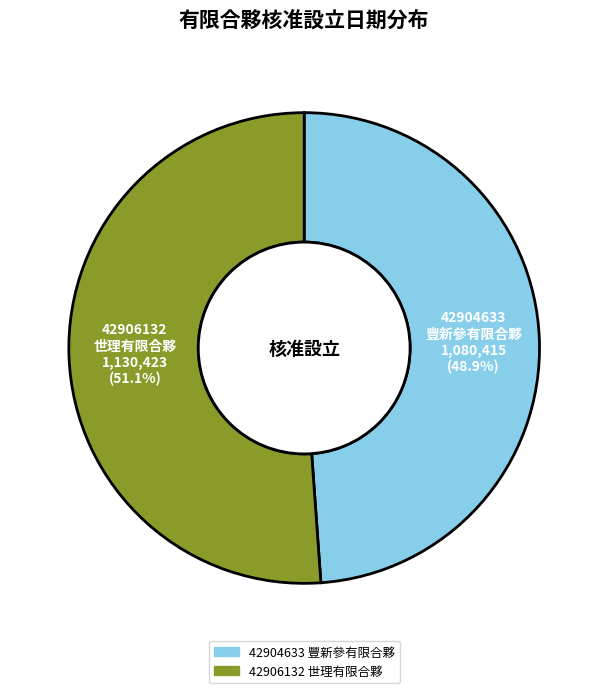

Which slice represents more than half of the pie?

42906132 世理有限合夥